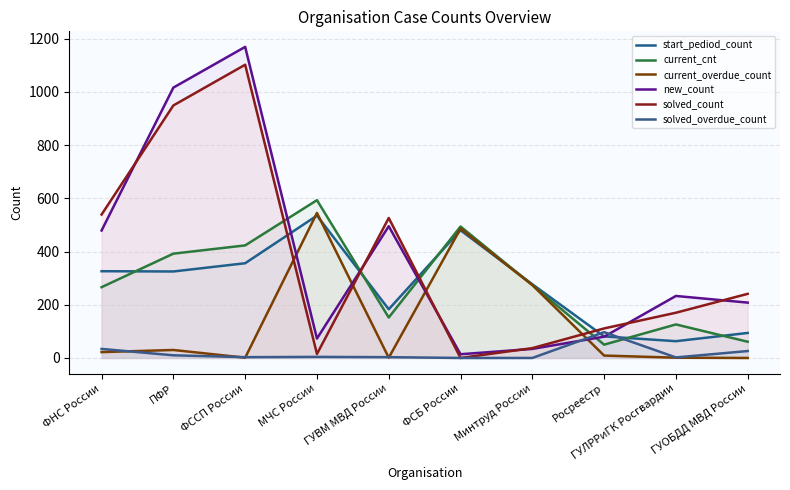

The value of current_cnt at МЧС России is 593. True or false?

True